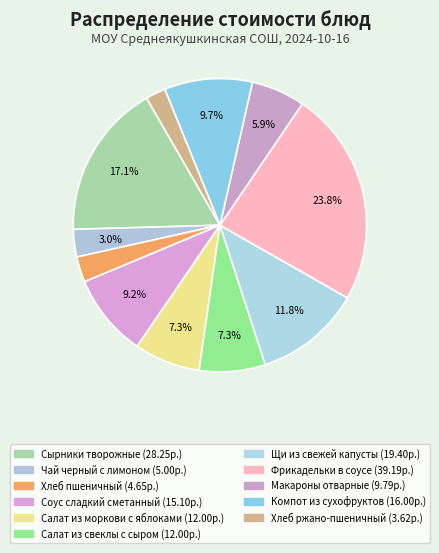

Between Сырники творожные and Хлеб пшеничный, which is larger?

Сырники творожные